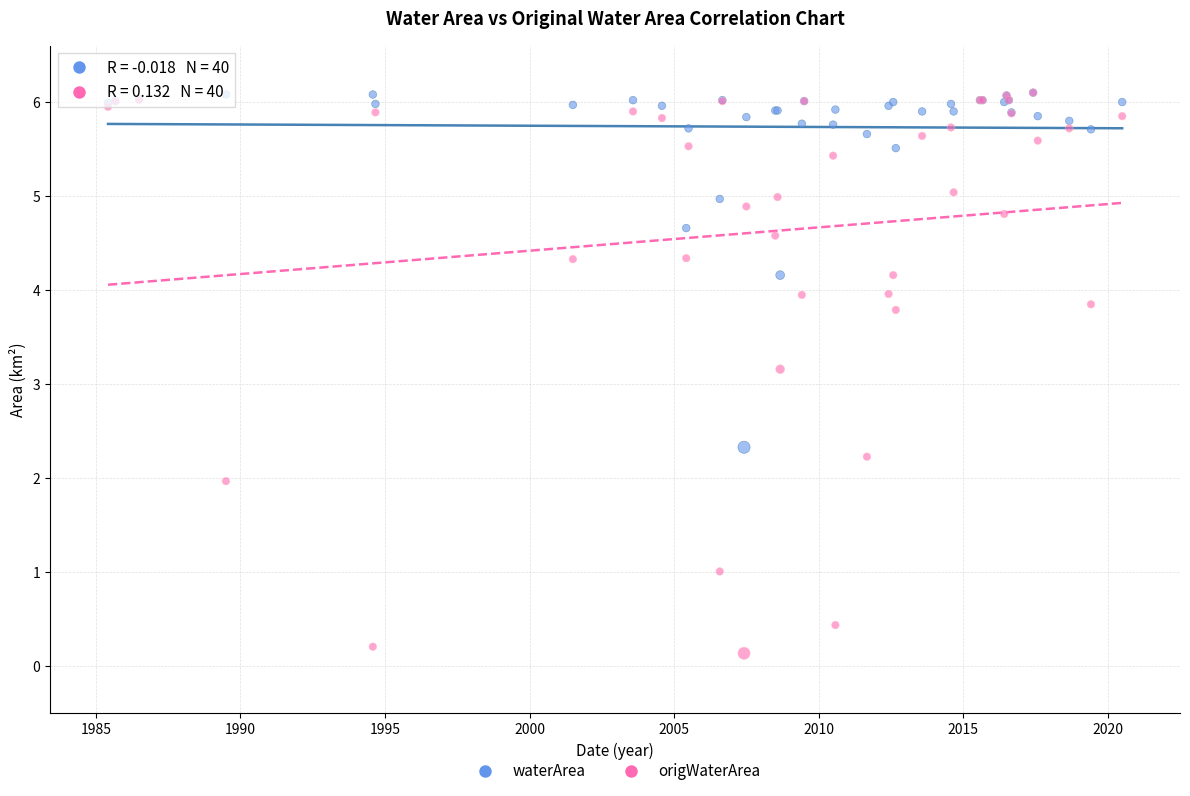

In the origWaterArea series, what Y value is closest to 3?

3.2